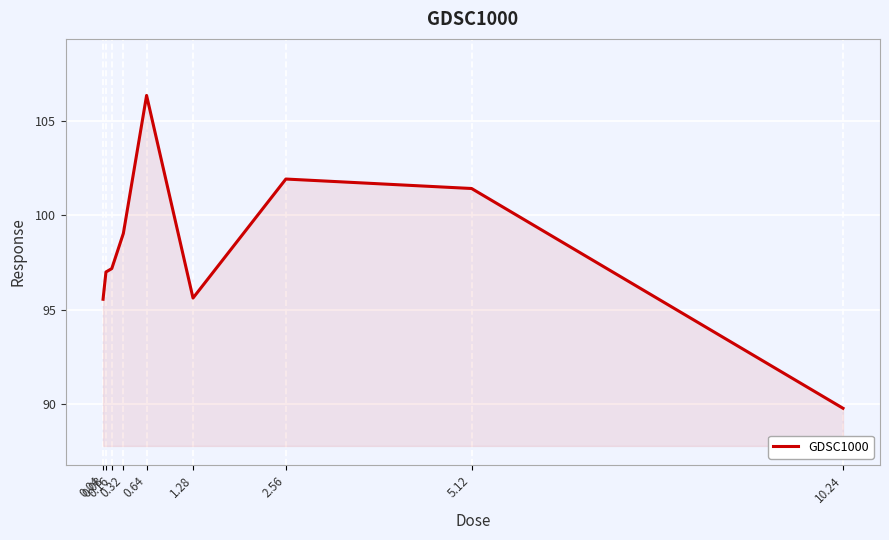

What is the greatest value displayed?

106.4